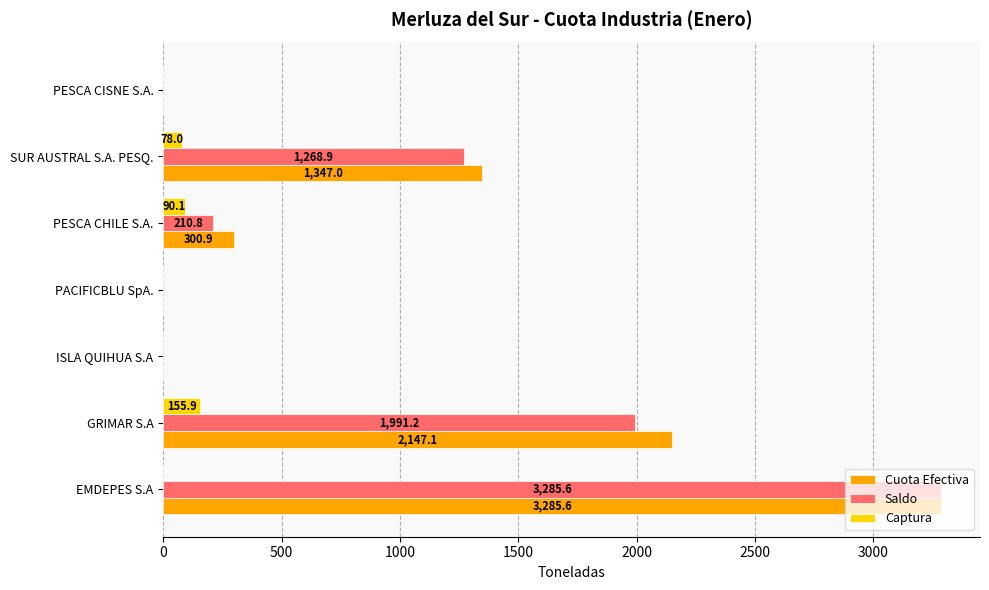

Read the Cuota Efectiva value at GRIMAR S.A.

2147.1